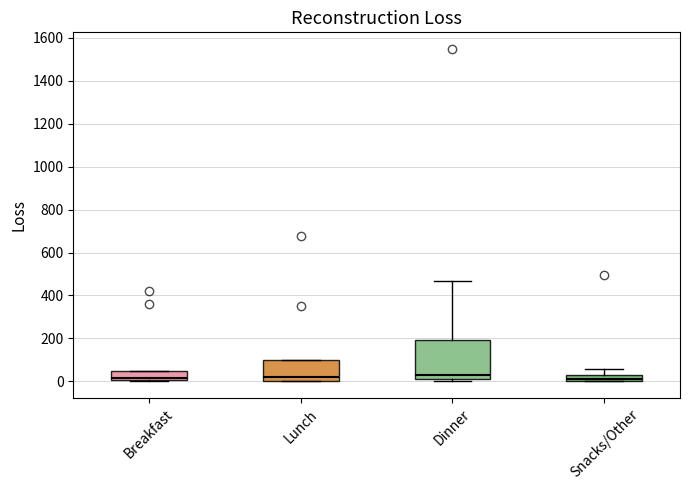

Where is the lower edge of the box for Breakfast on the y-axis? The values are not printed on the chart, so give them approximately, as read against the axis.

0